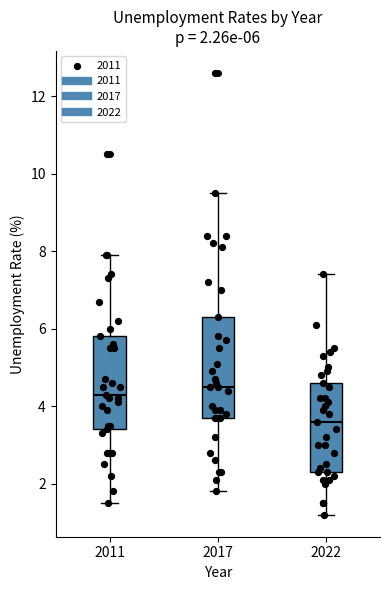

Which box has the lowest median line?

2022